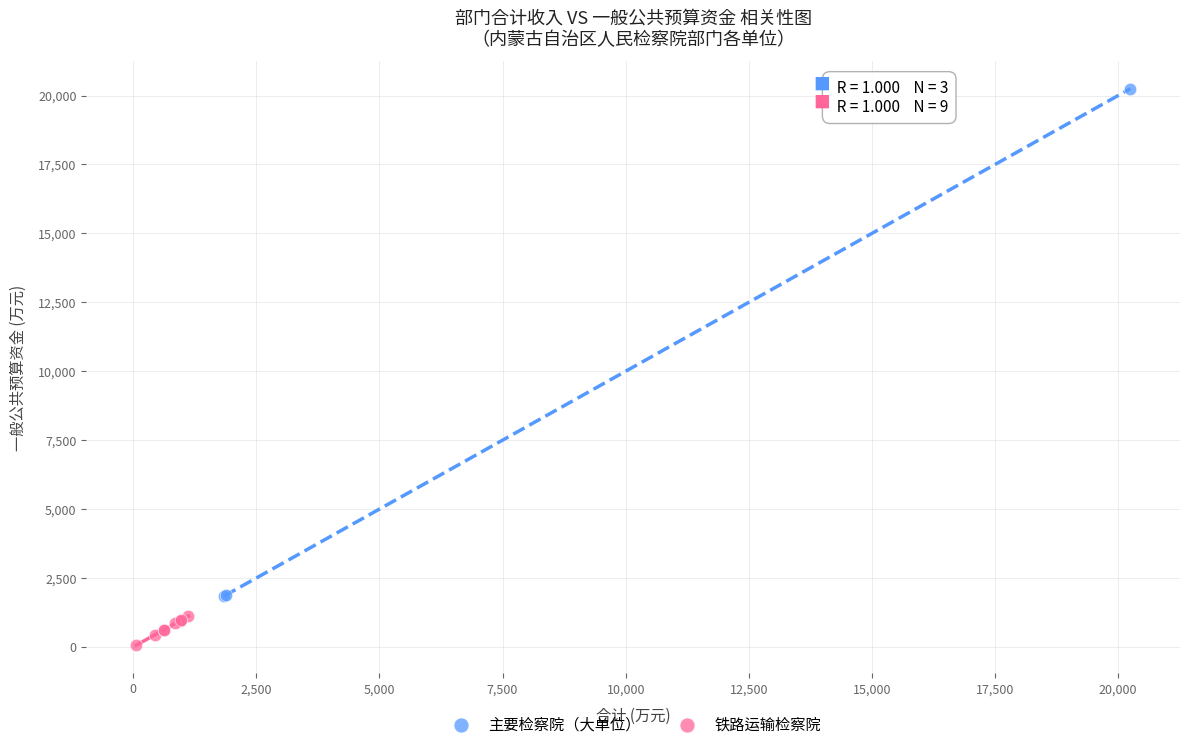

Which series reaches the maximum Y coordinate?

主要检察院（大单位）